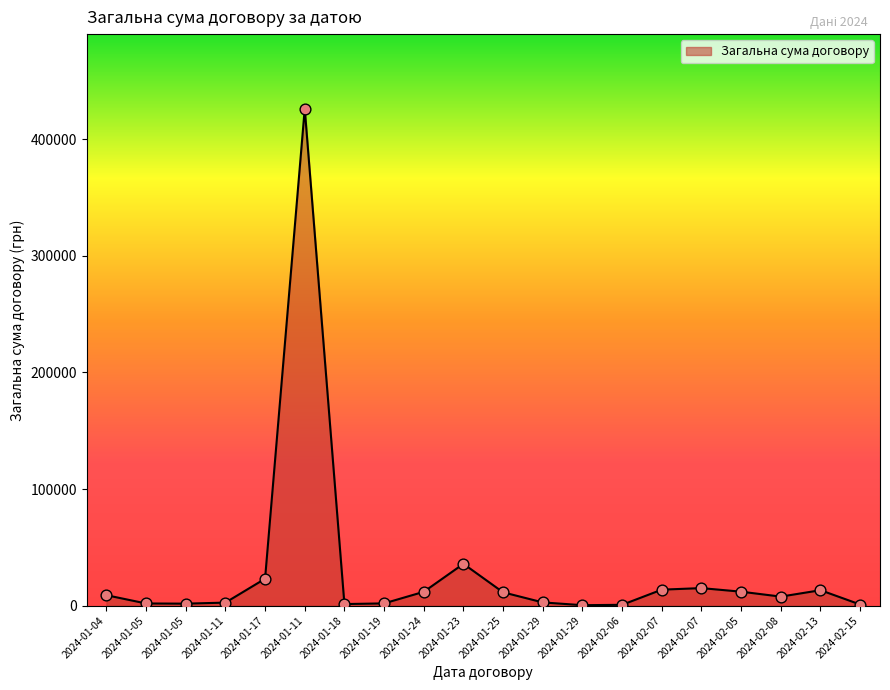

What is the change in value from 2024-01-11 to 2024-02-08?

-418687.6